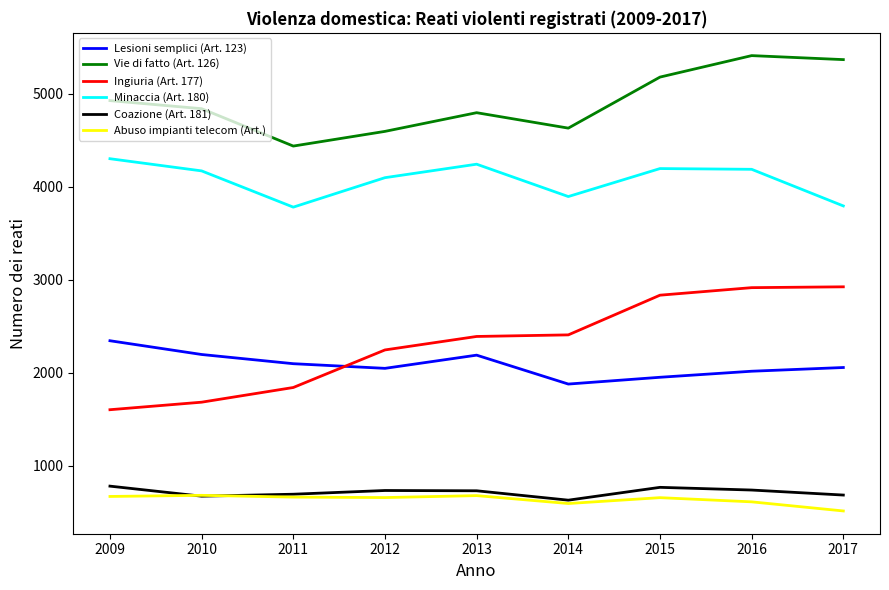

Between 2014 and 2016, which series saw the biggest shift?

Vie di fatto (Art. 126)